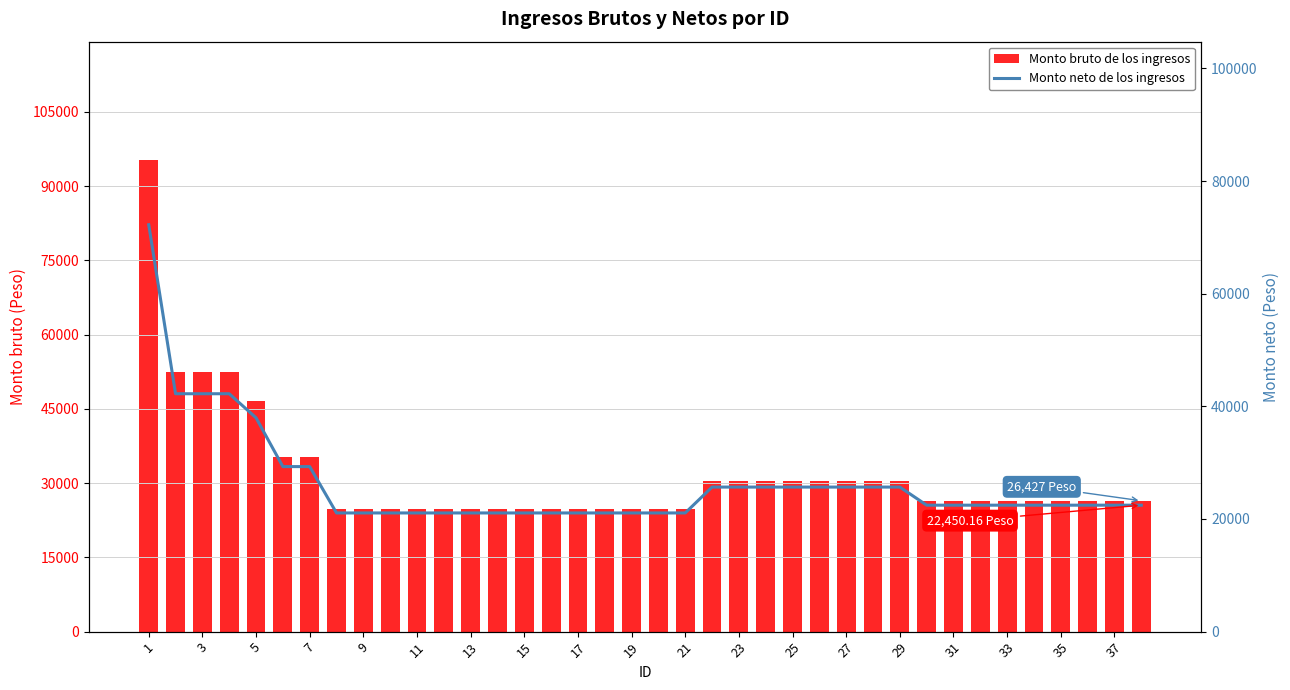

Rank the series at 35 from lowest to highest value.

Monto neto de los ingresos, Monto bruto de los ingresos